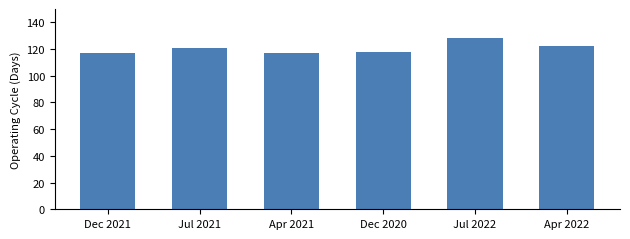

What is the maximum value shown in the chart?

128